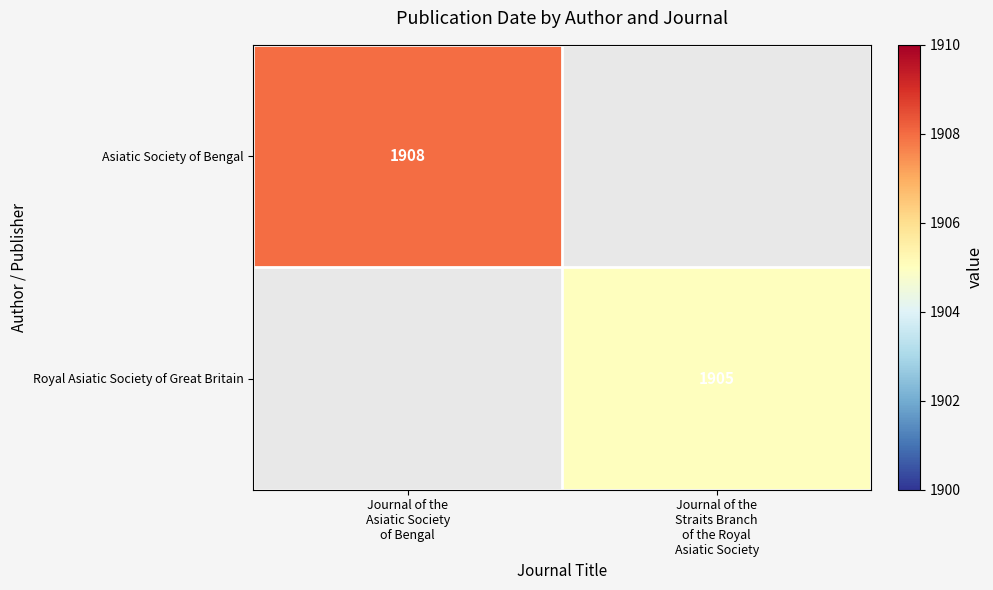

Which series has the widest spread of values?

Asiatic Society of Bengal